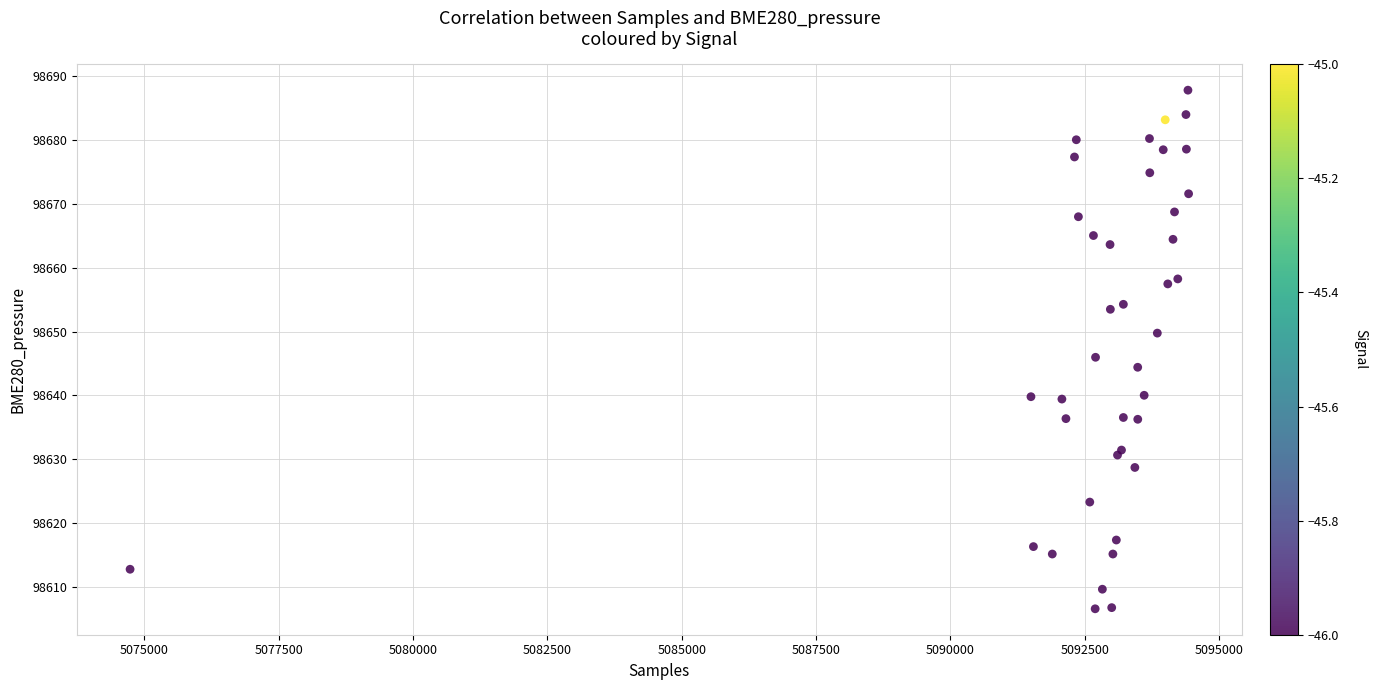

What Y value in the scatter plot is closest to 98647?

98646.0